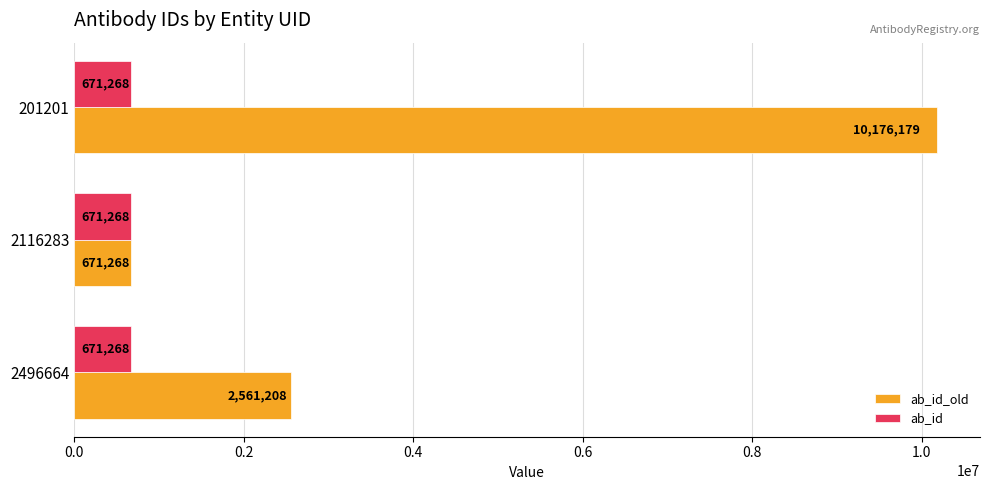

What is the total value across all series at 2116283?

1342536